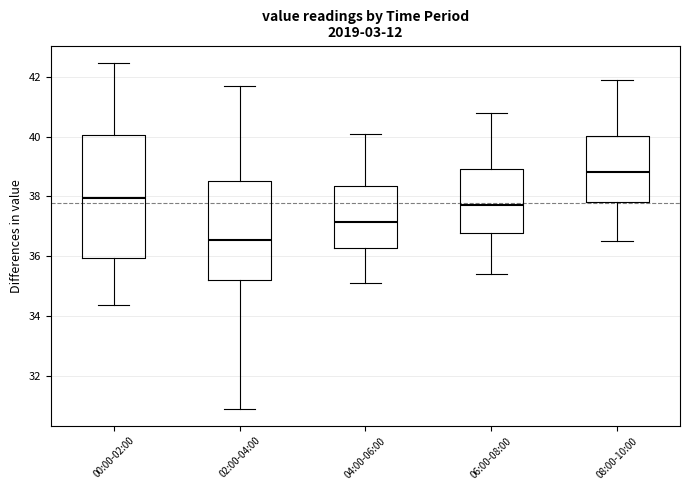

Where is the upper edge of the box for 00:00-02:00 on the y-axis? The values are not printed on the chart, so give them approximately, as read against the axis.

40.0